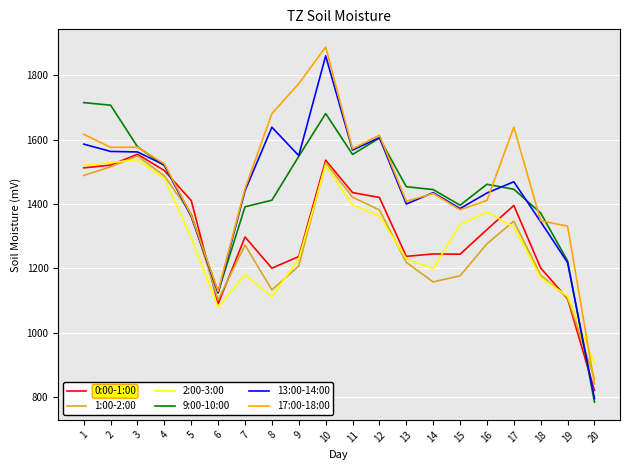

The value of 2:00-3:00 at 17 is 550.2. True or false?

False